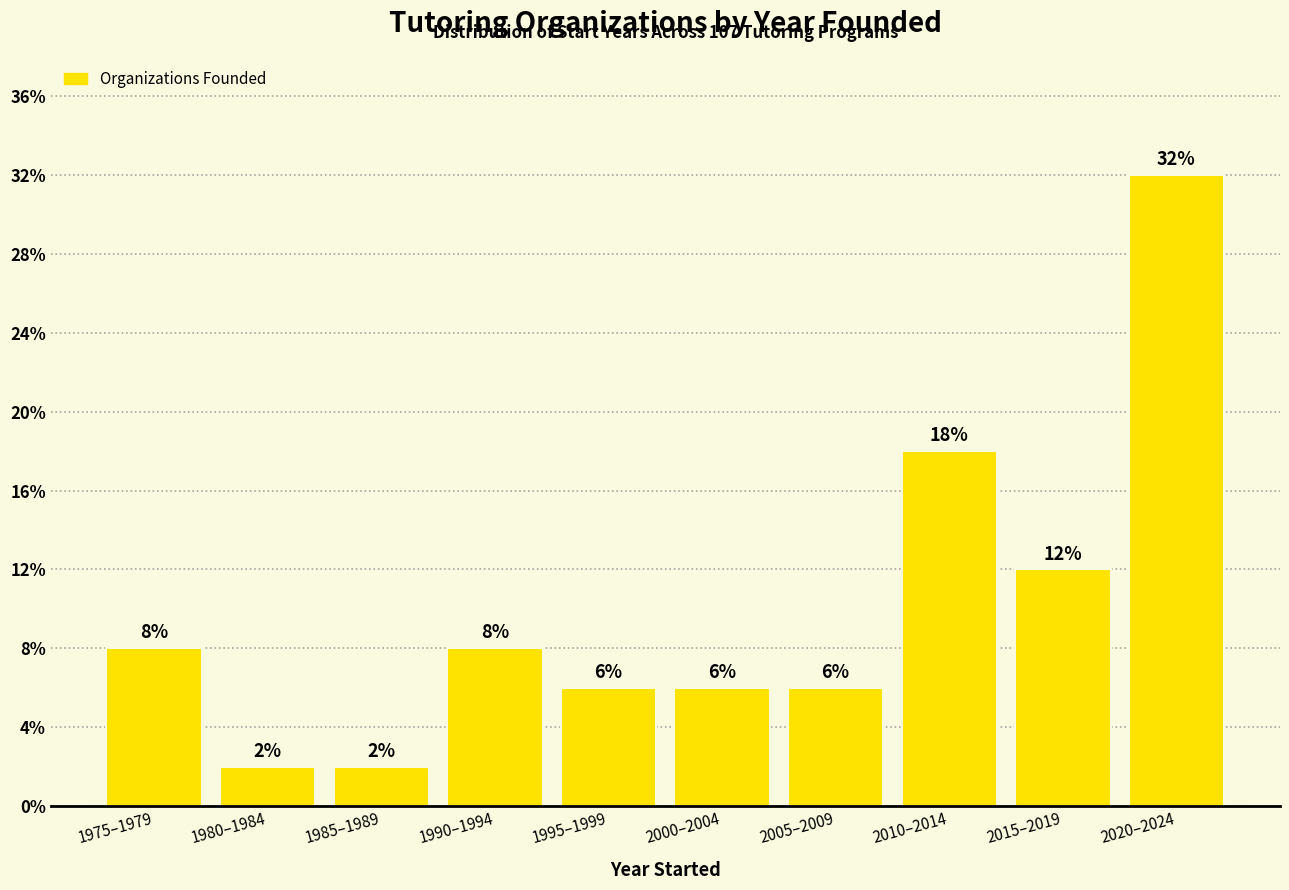

Are the bars horizontal?

No